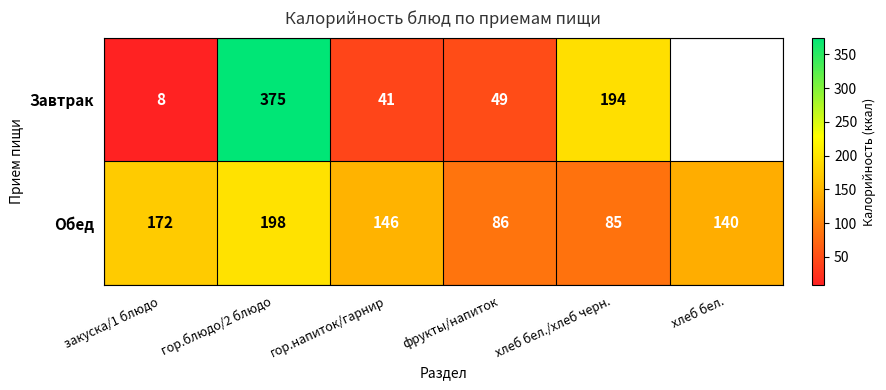

What is the highest value of the Обед series?

198